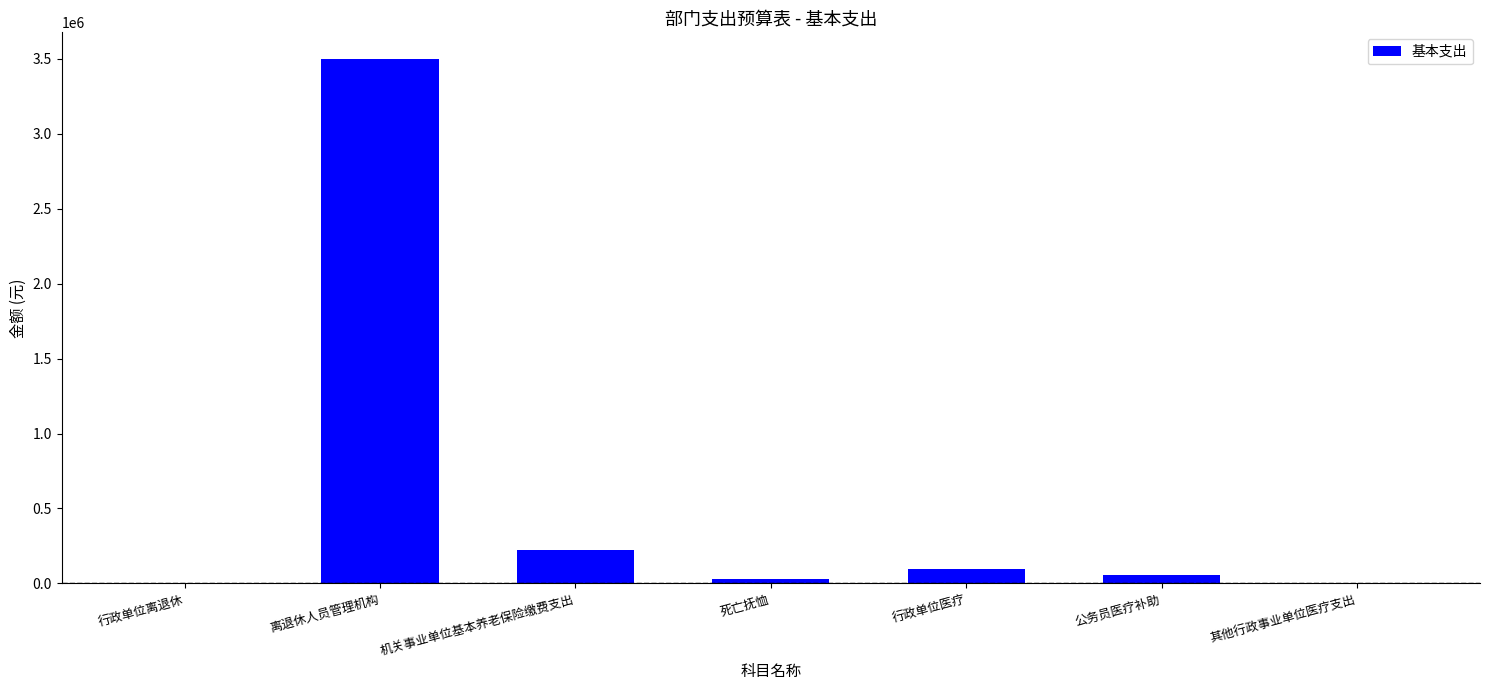

Approximately how many times larger is the value at 行政单位医疗 compared to 死亡抚恤?

3.3